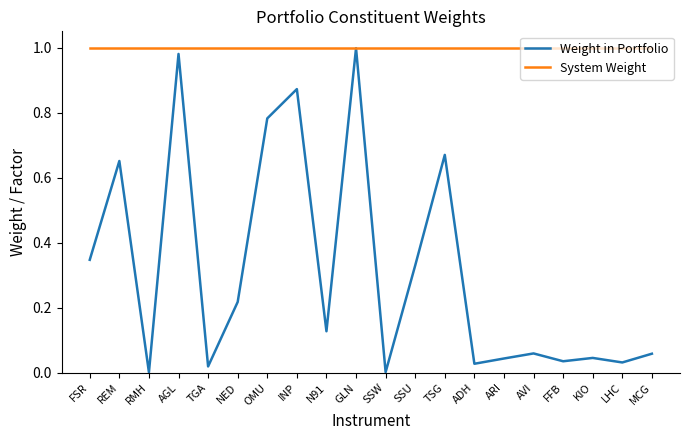

What is the sum of all System Weight values?

20.0